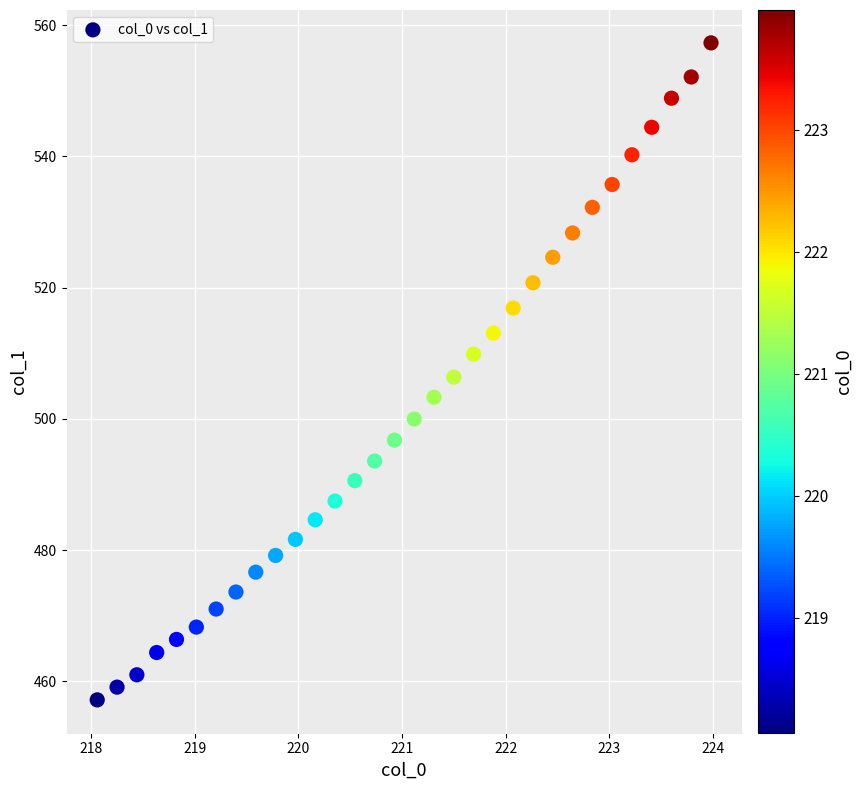

What is the range of Y values (max minus min)?

100.2